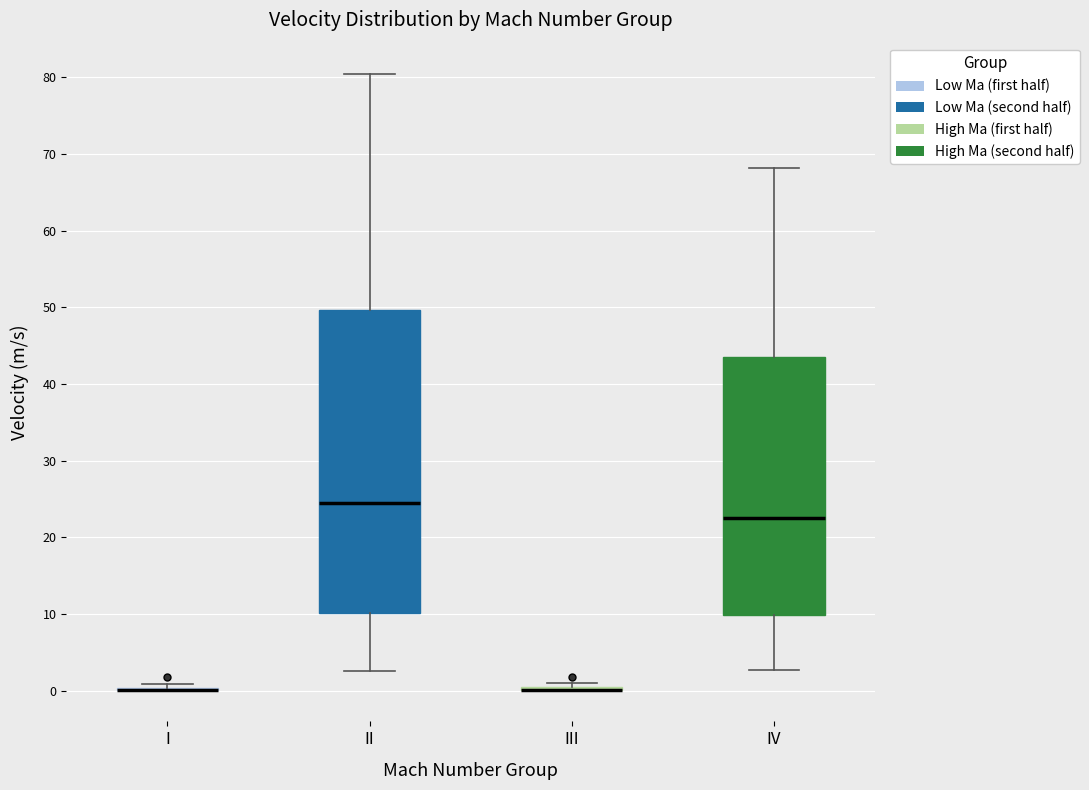

Reading left to right, read every box against the y-axis: the position of its median line, the range the box covers, and the ends of its whiskers. The values are not printed on the chart, so give them approximately, as read against the axis.

I: box collapsed to a line at 0, whiskers 0 to 1
II: median 25, box 10 to 50, whiskers 3 to 80
III: box collapsed to a line at 0, whiskers 0 to 1
IV: median 23, box 10 to 44, whiskers 3 to 68